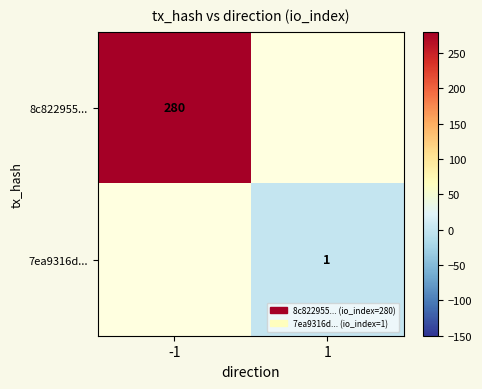

Is it true that 8c822955... equals 68 at -1?

False